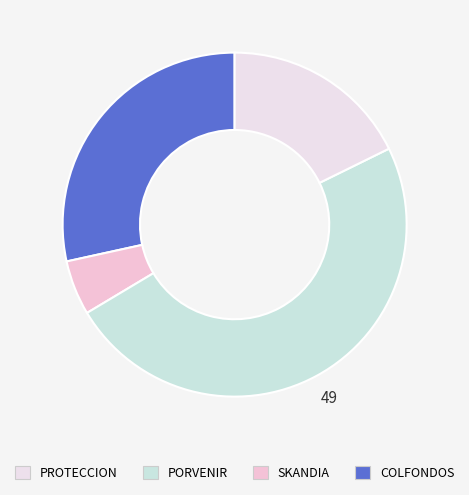

How many slices are in this pie chart?

4